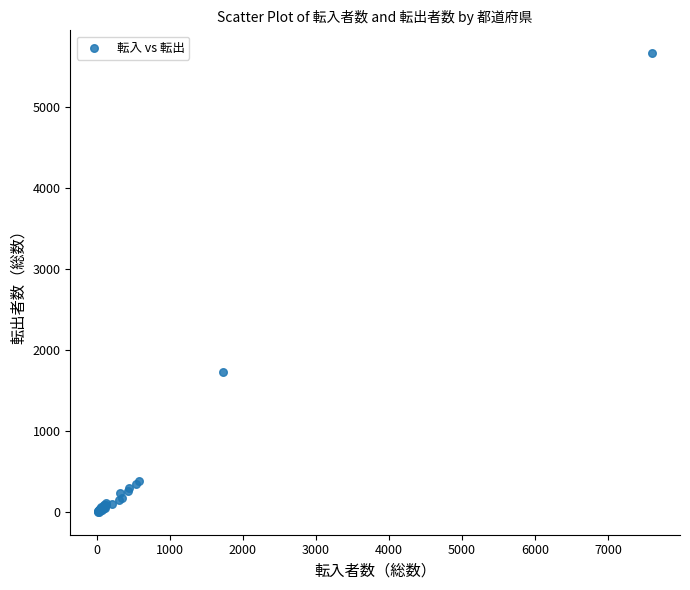

What Y value in the scatter plot is closest to 2831?

1727